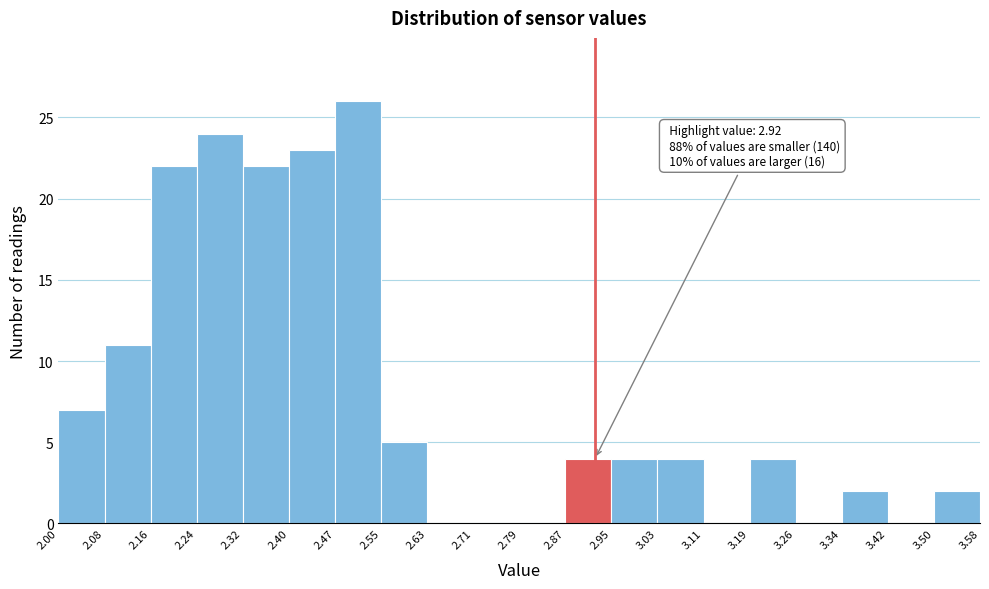

Which range on the x-axis has the tallest bar?

2.47 to 2.55